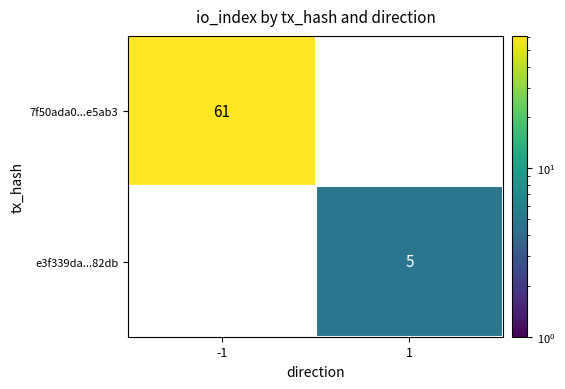

How many distinct data groups are displayed?

2